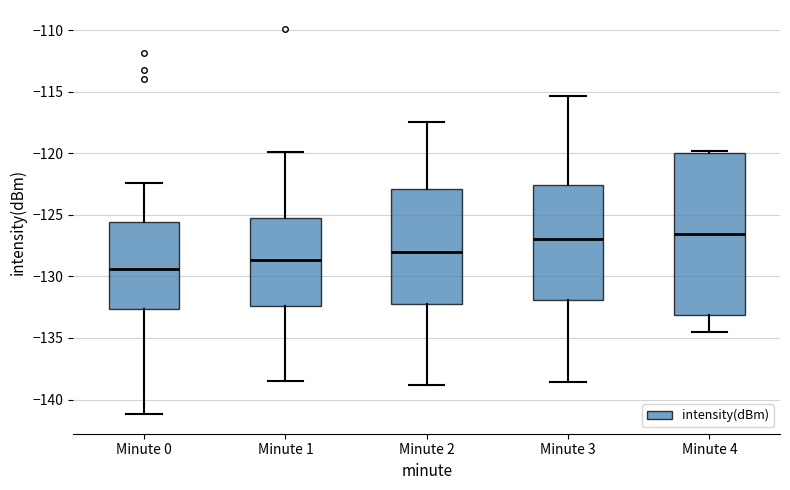

Reading left to right, transcribe this box plot: for each box, give where its median line is, the range the box spans, and where its two whiskers end, as read against the y-axis. The values are not printed on the chart, so give them approximately, as read against the axis.

Minute 0: median -129.5, box -132.5 to -125.5, whiskers -141.0 to -122.5
Minute 1: median -128.5, box -132.5 to -125.5, whiskers -138.5 to -120.0
Minute 2: median -128.0, box -132.0 to -123.0, whiskers -139.0 to -117.5
Minute 3: median -127.0, box -132.0 to -122.5, whiskers -138.5 to -115.5
Minute 4: median -126.5, box -133.0 to -120.0, whiskers -134.5 to -120.0 (just above the box's upper edge)